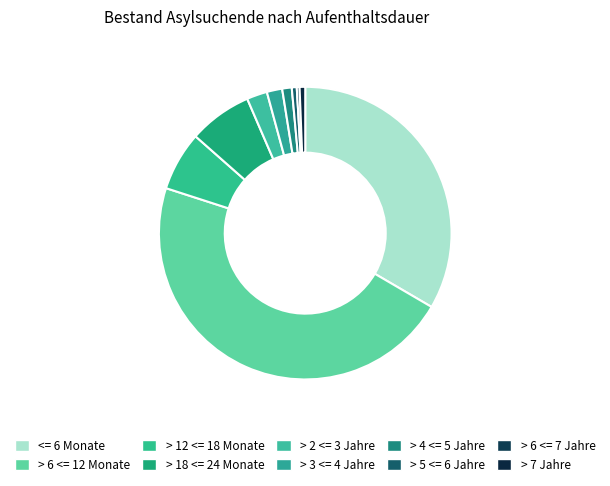

How many segments does this pie chart have?

10